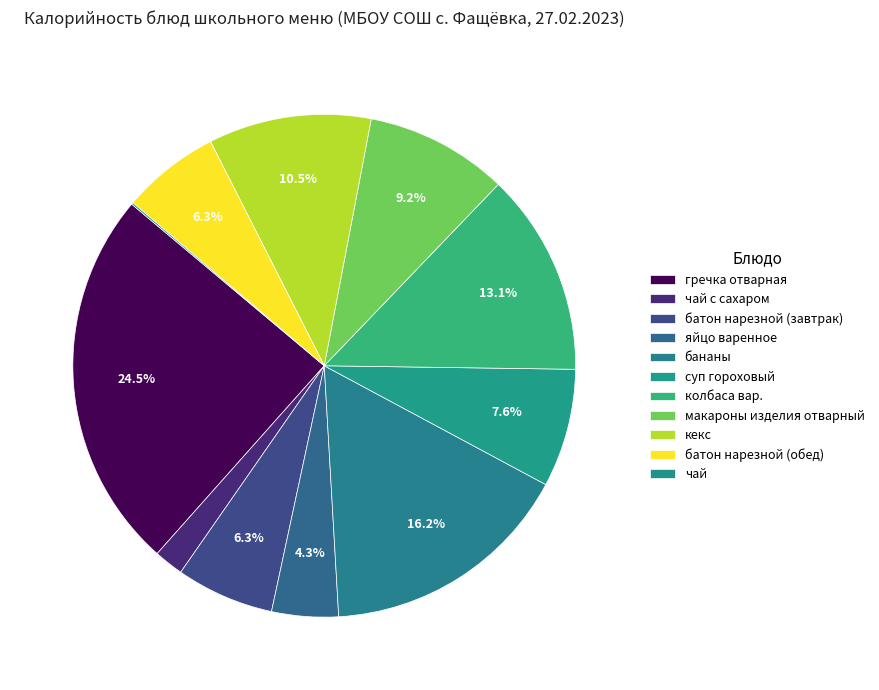

To the nearest percent, what is the average slice percentage?

9%